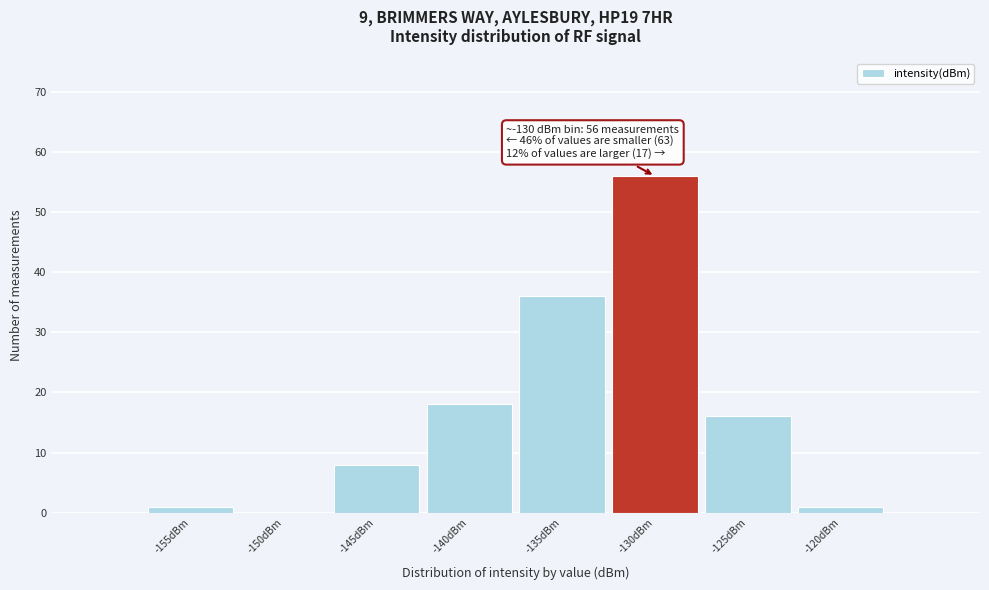

Reading left to right, what are all the values shown in this chart?

-155dBm=1	-150dBm=0	-145dBm=8	-140dBm=18	-135dBm=36	-130dBm=56	-125dBm=16	-120dBm=1